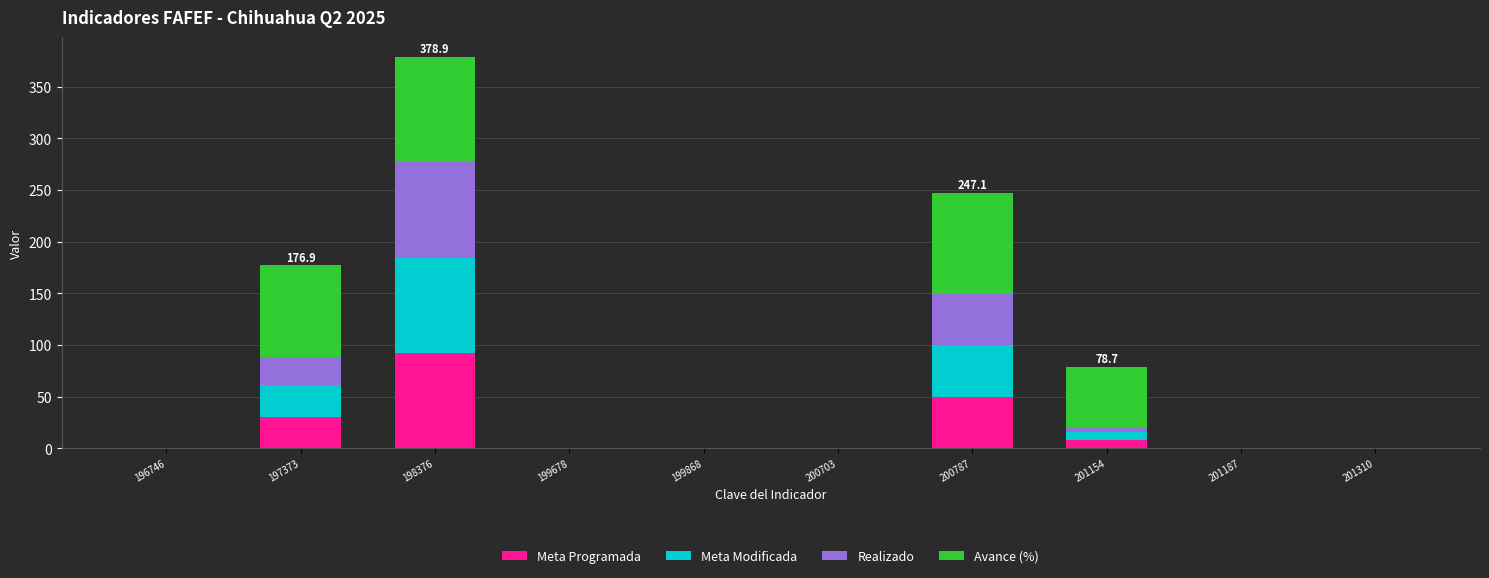

At which label does Meta Programada reach its peak?

198376